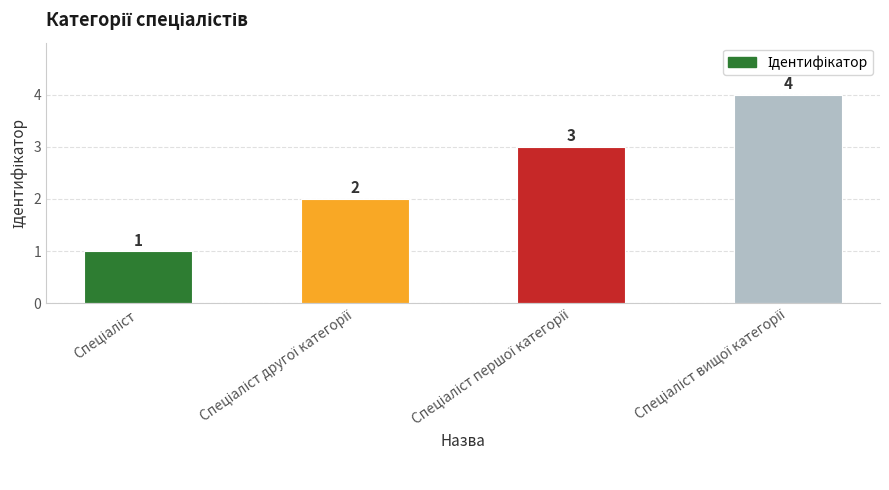

How many values are between 2 and 4?

3